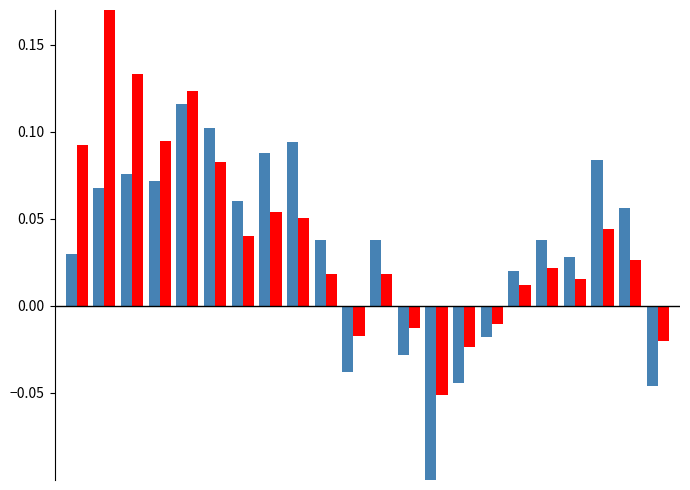

What are all the series names shown in the legend?

Annual change (abs), Annual change (%)